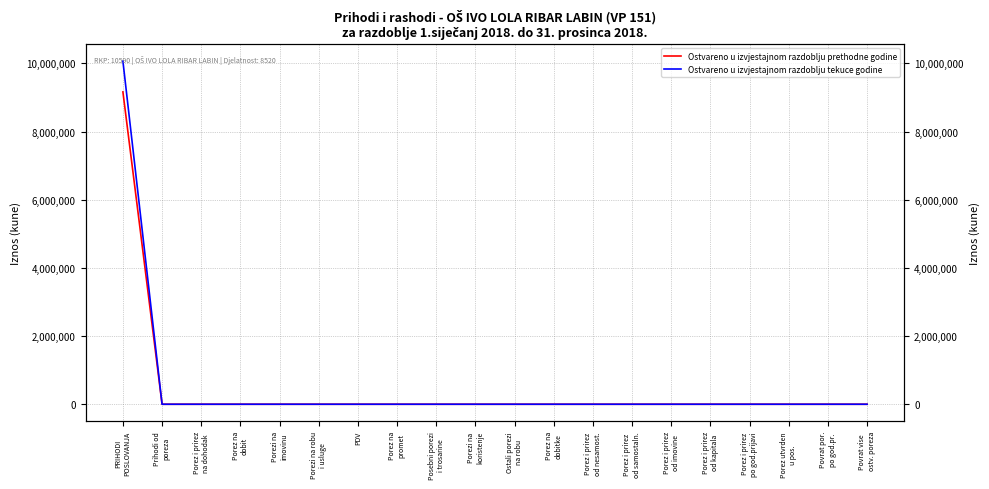

True or false: Ostvareno u izvjestajnom razdoblju prethodne godine and Ostvareno u izvjestajnom razdoblju tekuce godine intersect in this chart.

False